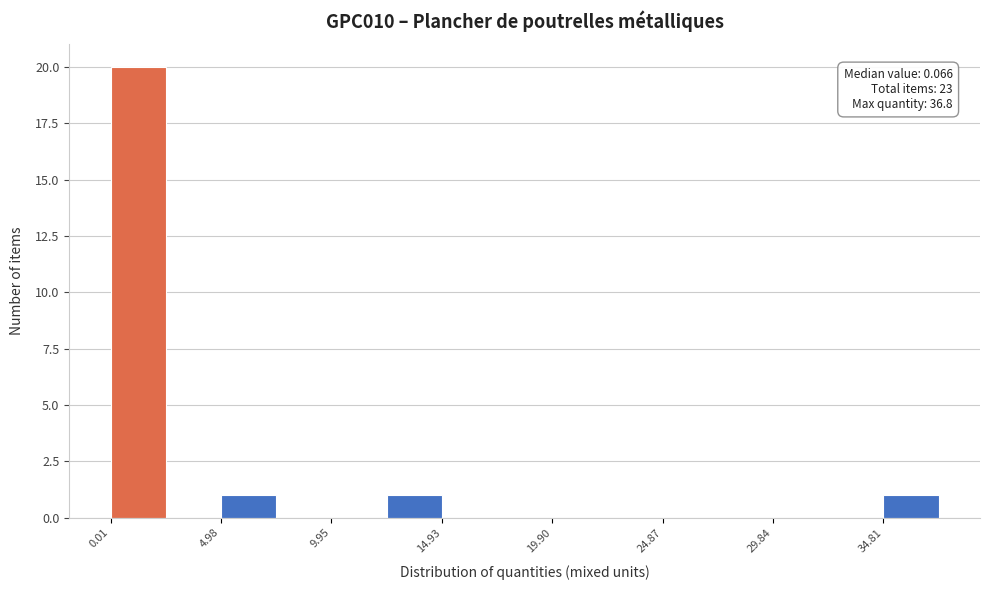

Over which range of the x-axis is the bar tallest?

0.0 to 2.5